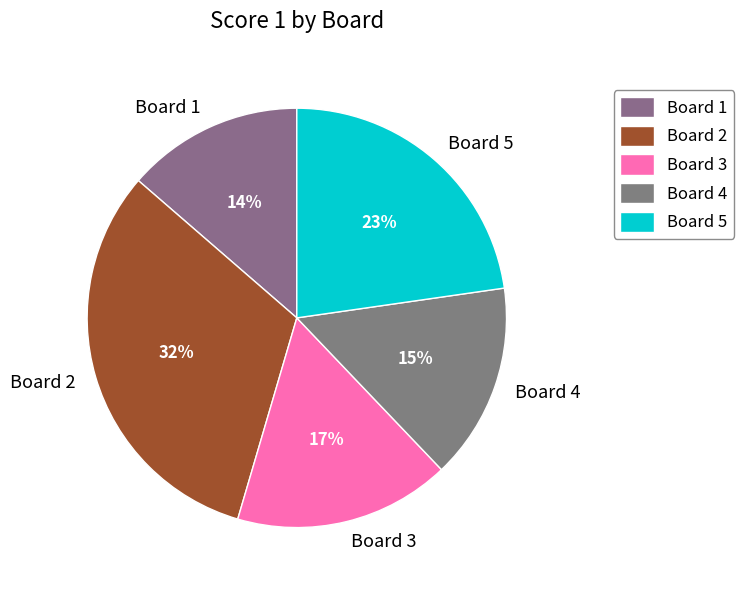

Is it true that Board 3 is 17% of the pie?

True